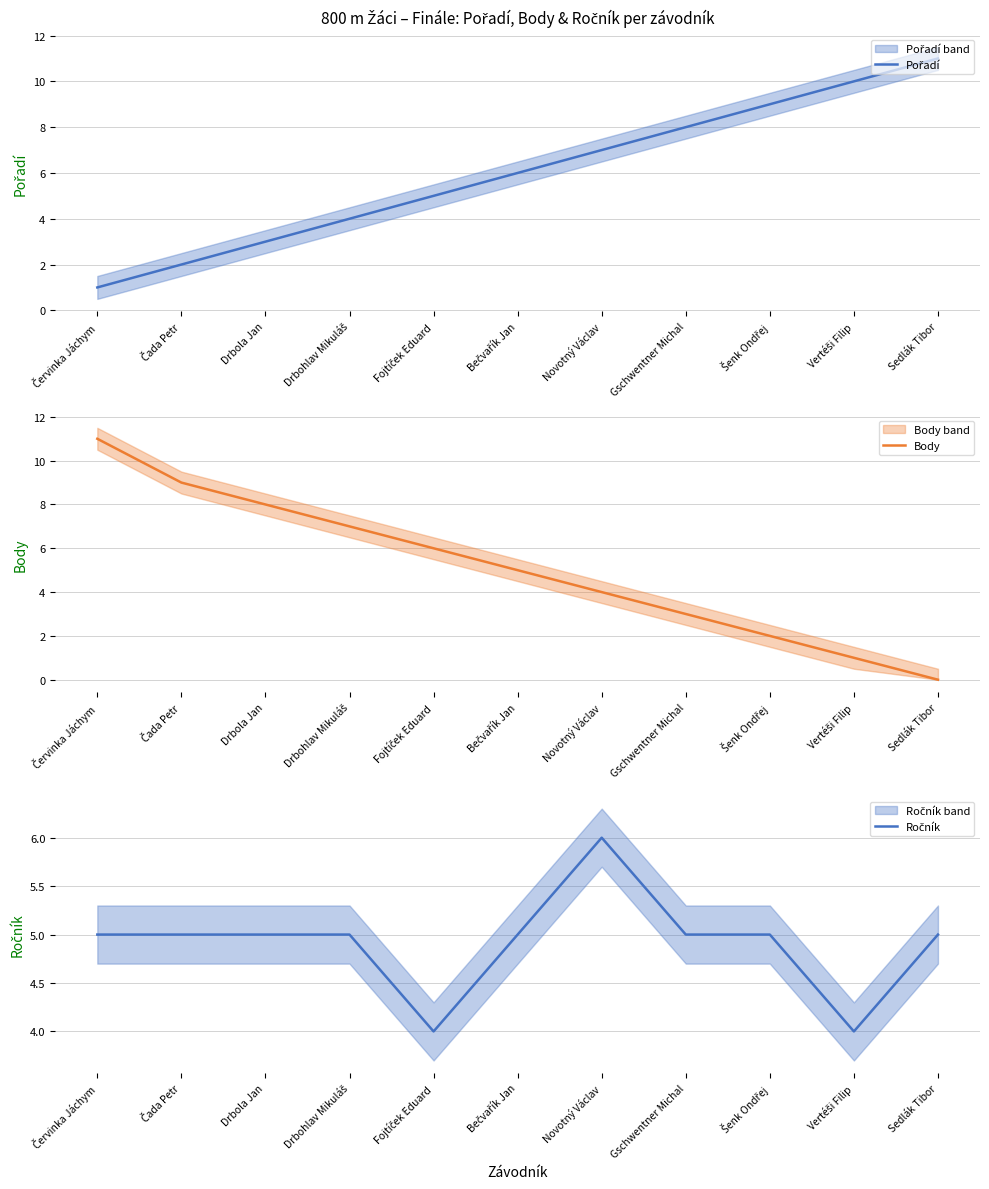

List the labels in order of Body value, largest first.

Červinka Jáchym, Čada Petr, Drbola Jan, Drbohlav Mikuláš, Fojtíček Eduard, Bečvařík Jan, Novotný Václav, Gschwentner Michal, Šenk Ondřej, Vertéši Filip, Sedlák Tibor